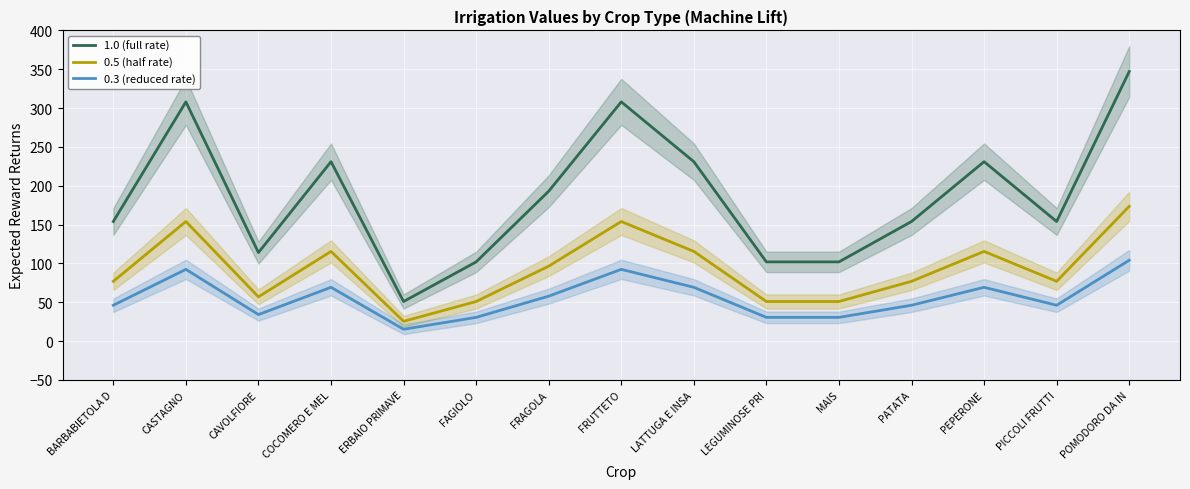

What is the sum of the 0.5 (half rate) values at BARBABIETOLA D and CASTAGNO?

231.0